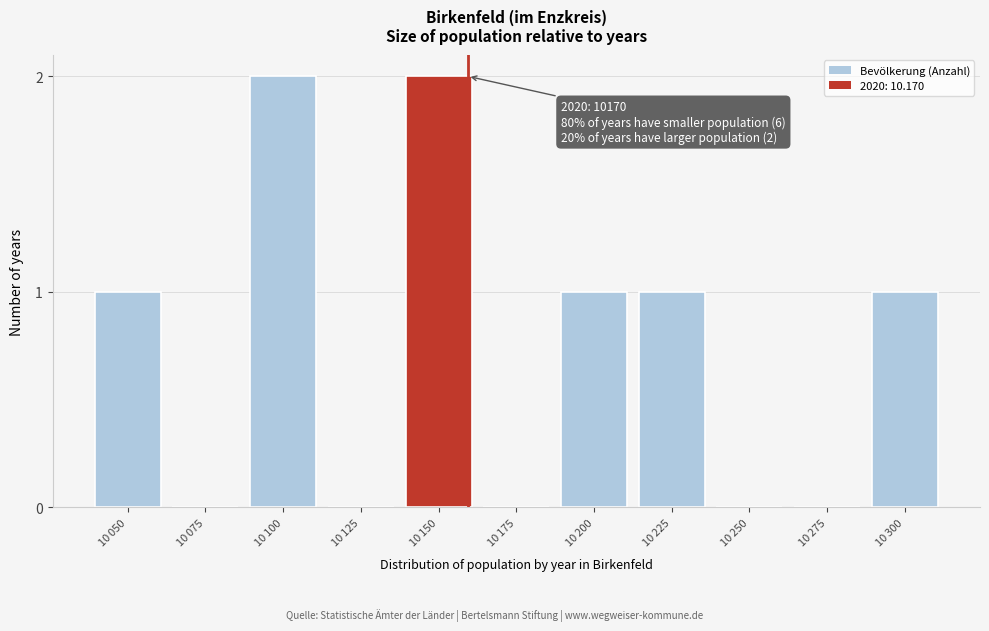

What is the sum of all values?

8